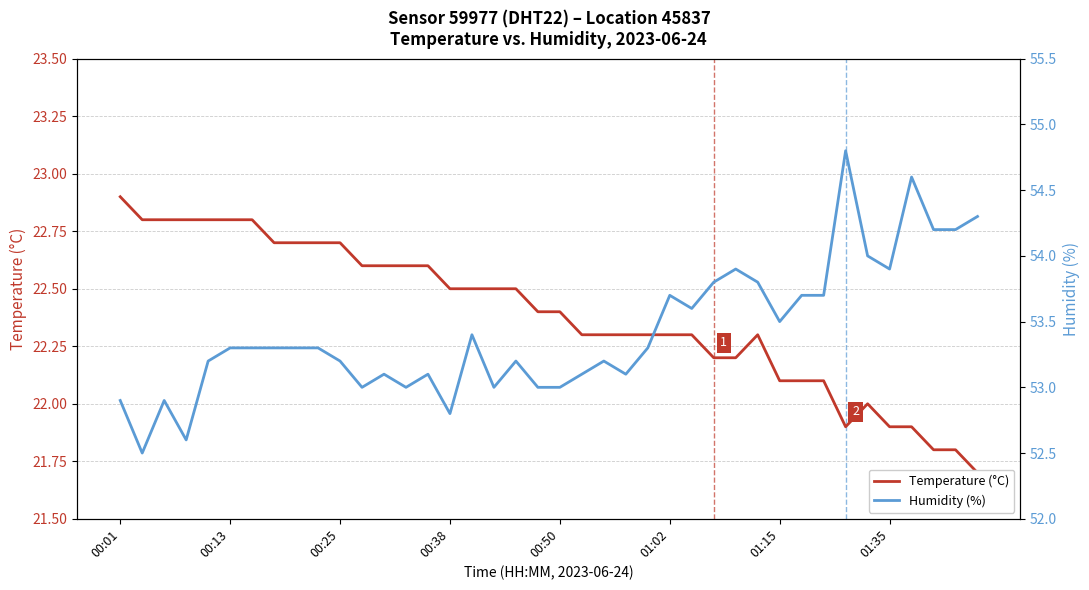

True or false: Temperature (°C) and Humidity (%) cross at least once.

False